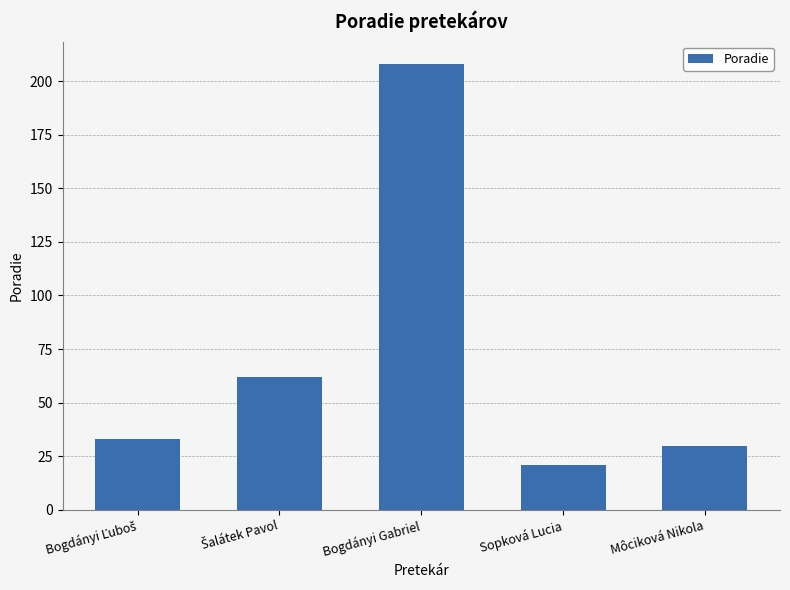

Are the bars grouped side by side (vs. stacked)?

No